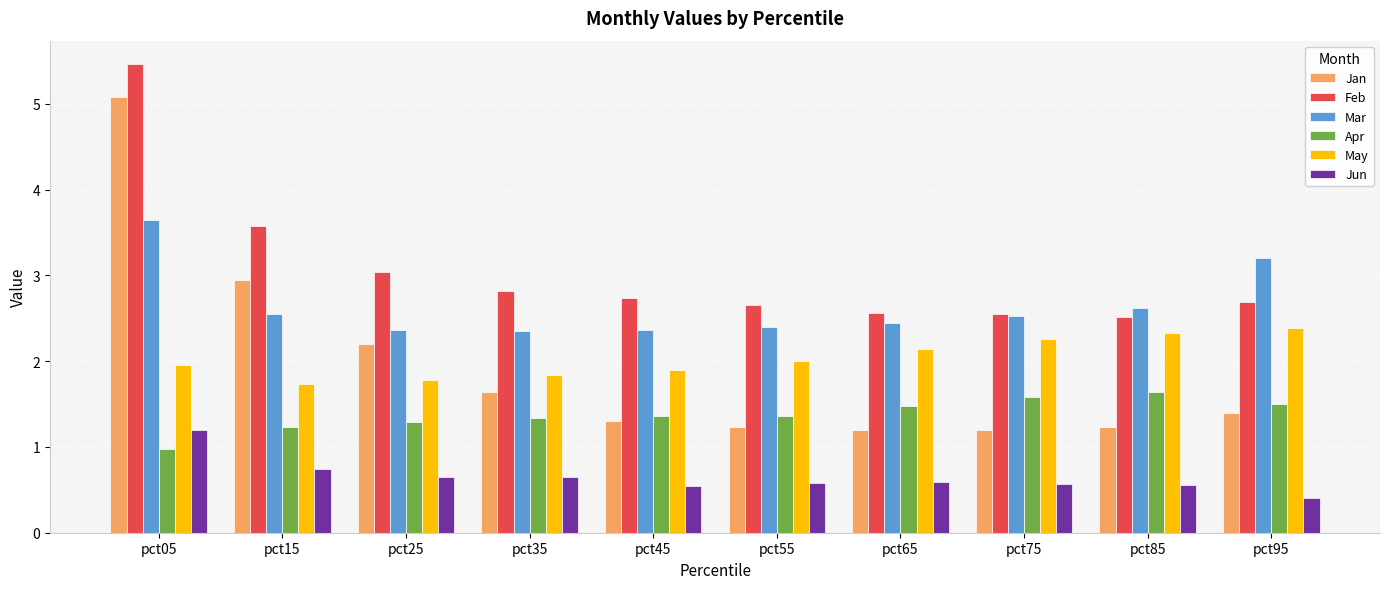

At which category is the sum across all series the highest?

pct05